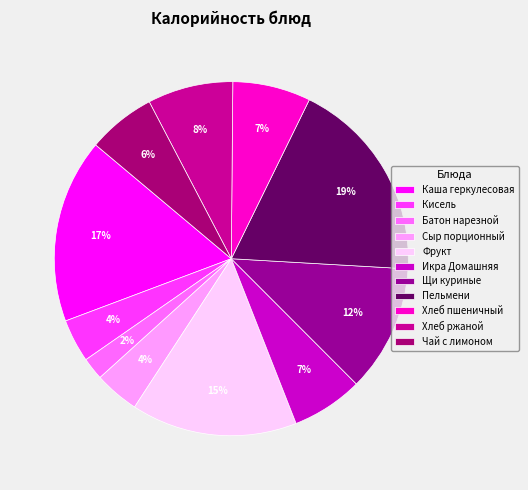

What is the change in value from Батон нарезной to Щи куриные?

+126